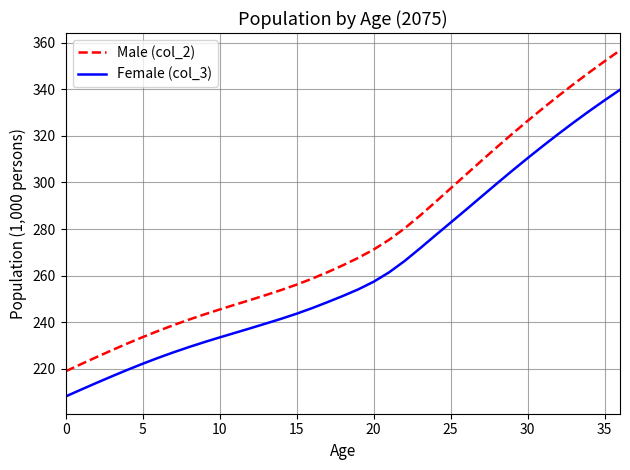

Which series has the largest total across all categories?

Male (col_2)